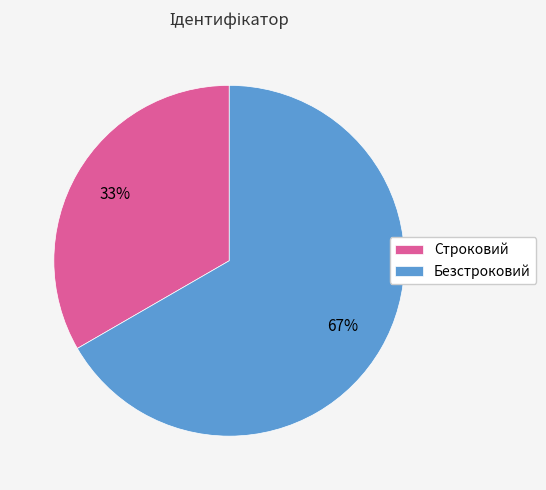

Is the sum of Строковий and Безстроковий greater than half?

Yes